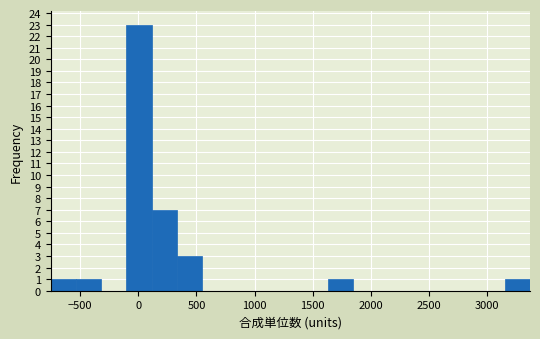

How tall is the bar that spans 350 to 550 on the x-axis? Neither the bar edges nor the heights are printed on the chart, so give them approximately, as read against the axes.

3